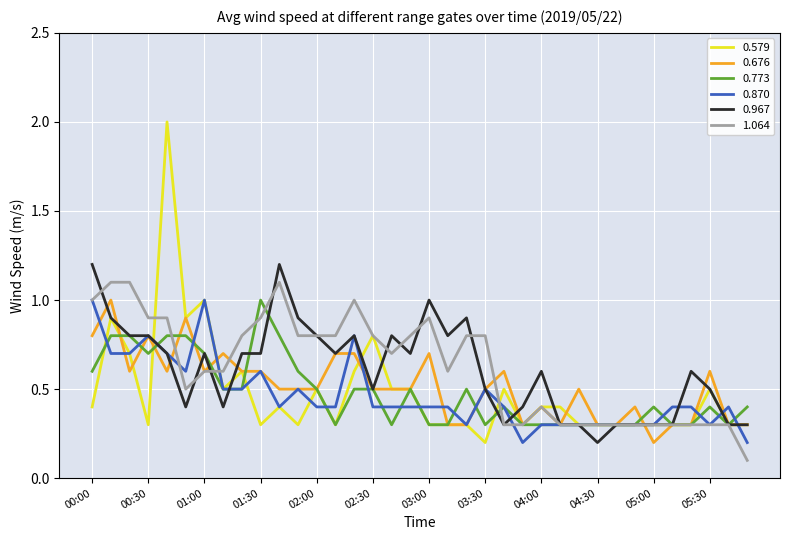

What is the greatest value displayed?

2.0